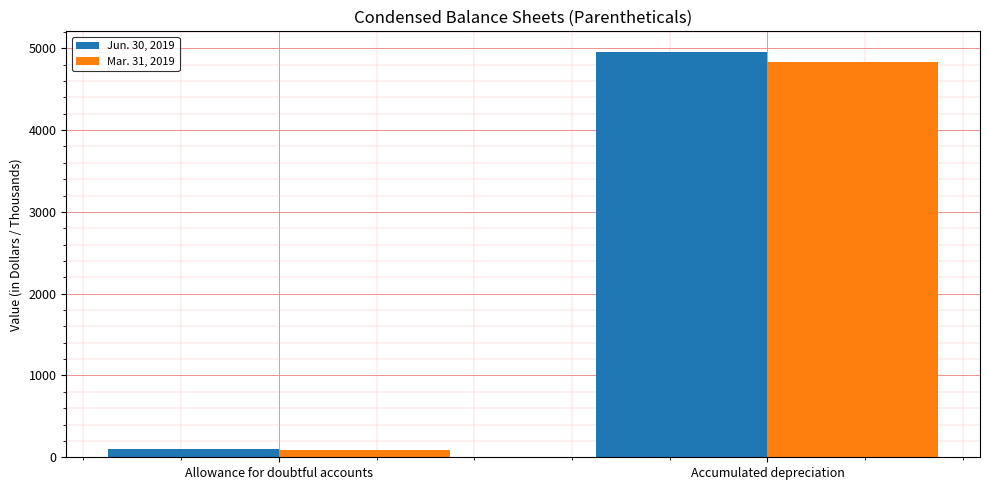

What is the difference between the highest and lowest values at Accumulated depreciation?

131